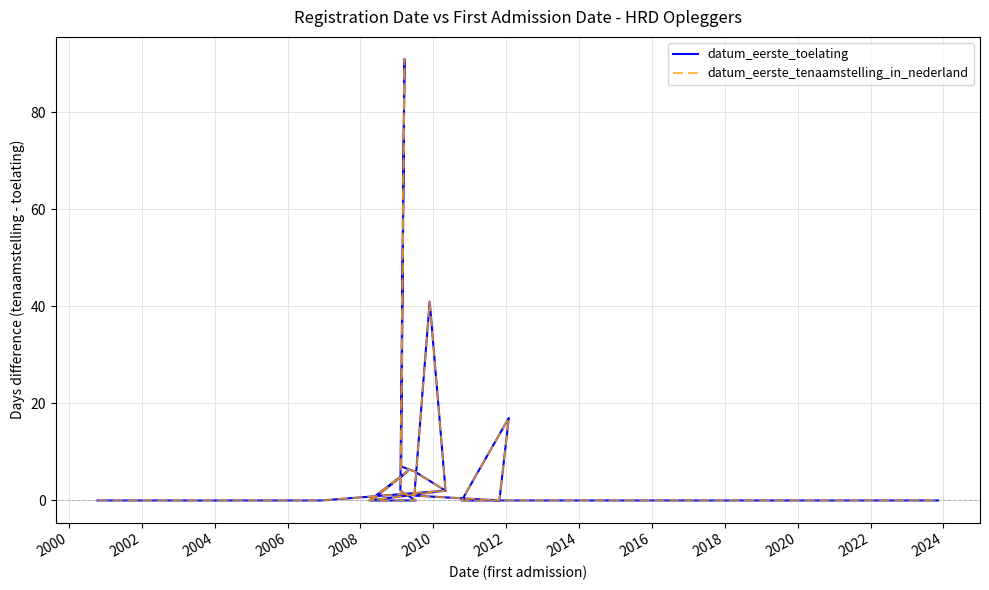

What is the maximum value shown in the chart?

91